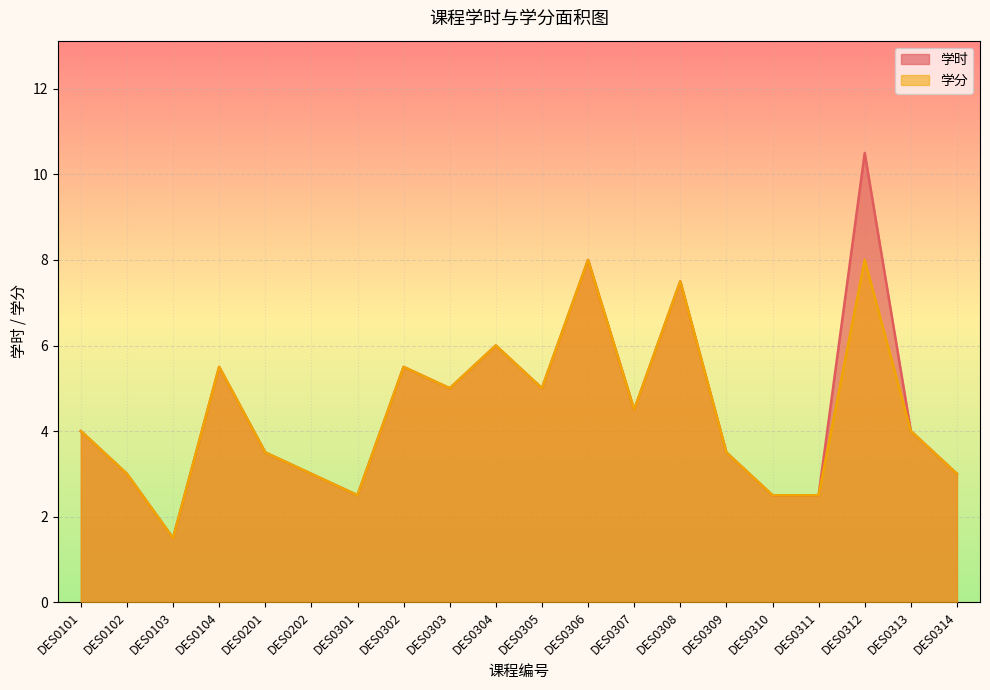

What is the value of the 学时 point at the 6th from the left?

3.0